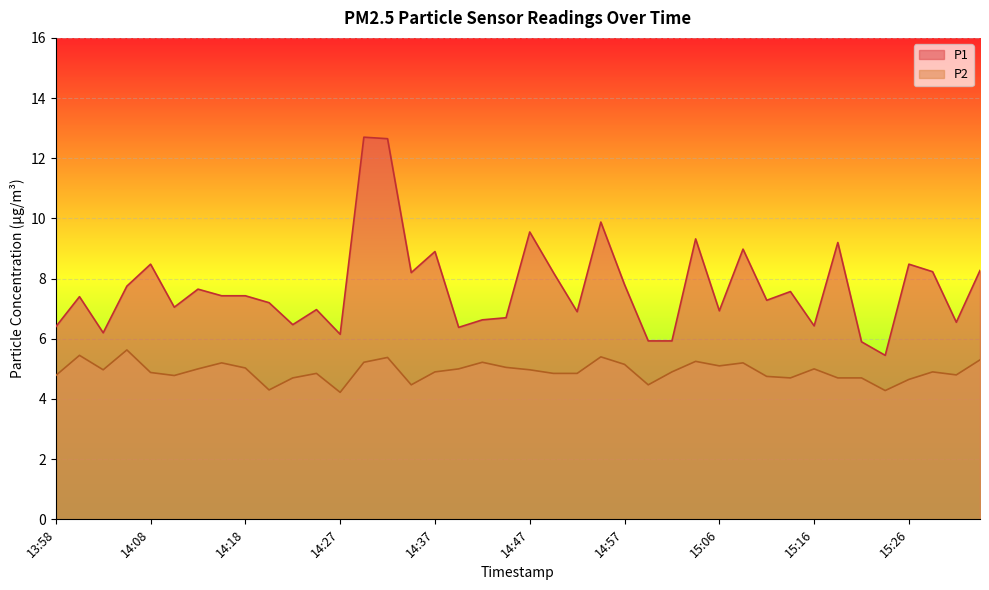

True or false: P2 and P1 cross at least once.

False